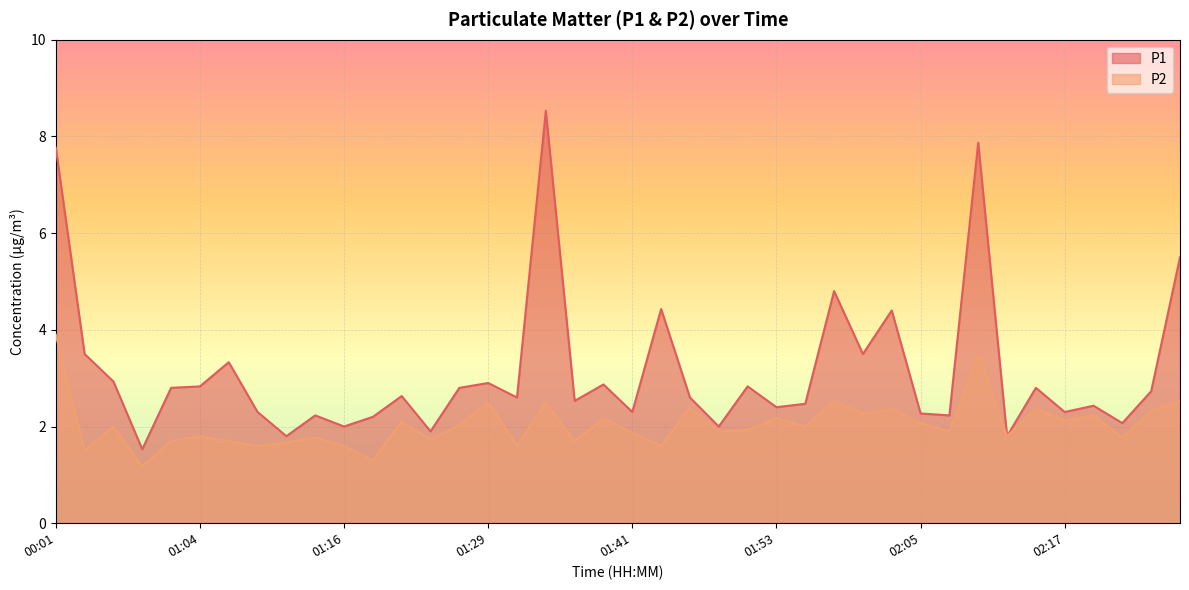

How many values in the P1 series exceed 2?

34